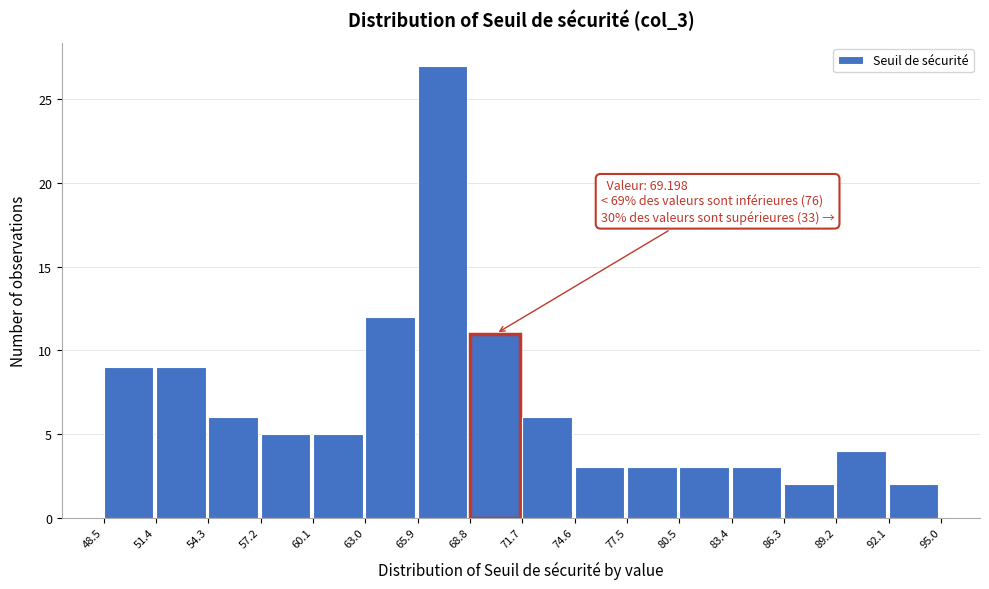

Which range on the x-axis has the tallest bar?

65.9 to 68.8